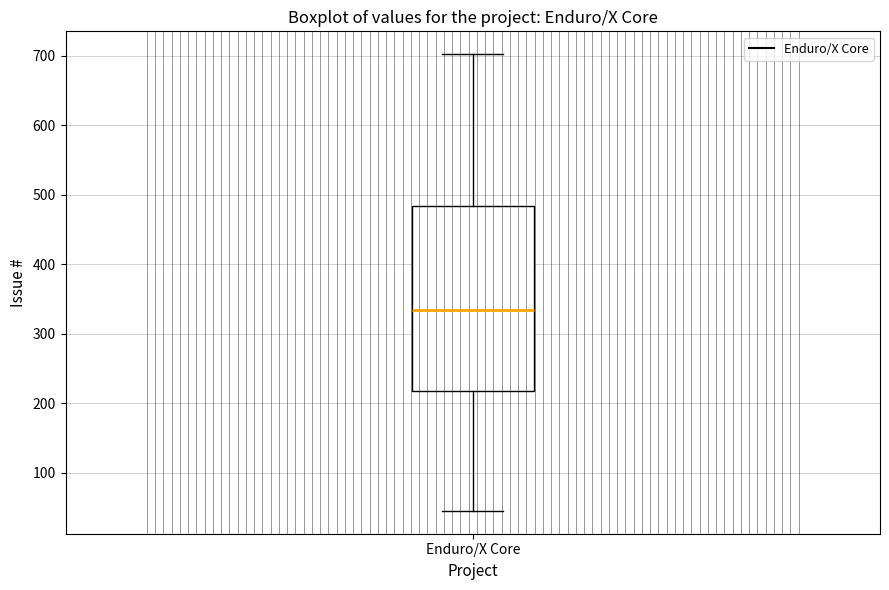

Transcribe this box plot: give where the median line is, the range the box spans, and where the two whiskers end, as read against the y-axis. The values are not printed on the chart, so give them approximately, as read against the axis.

median 330, box 220 to 480, whiskers 50 to 700